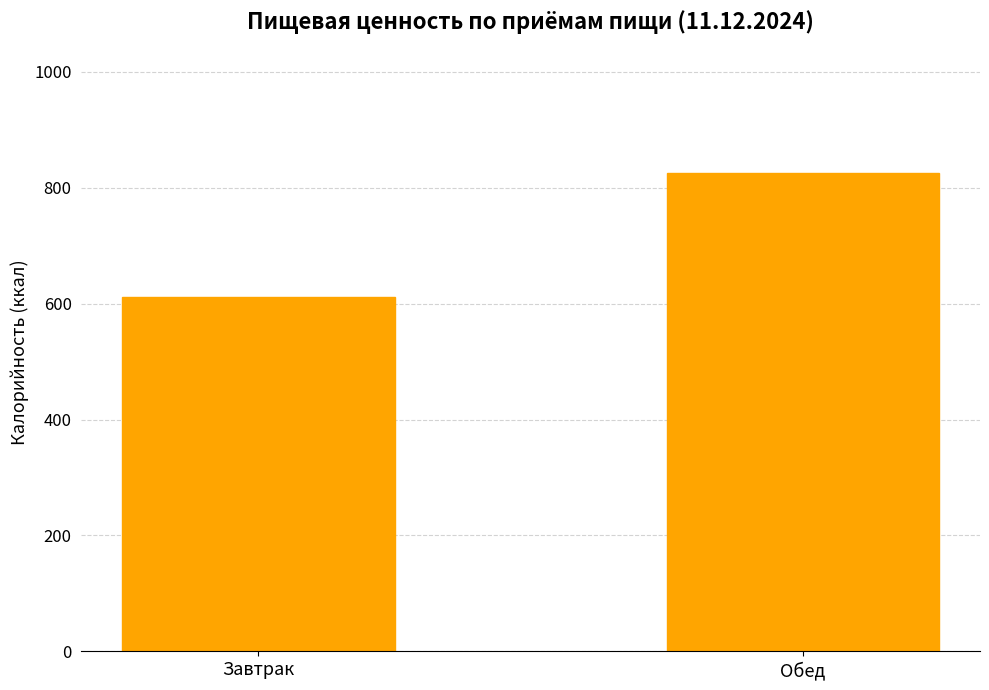

What is the difference between the values at Обед and Завтрак?

213.4